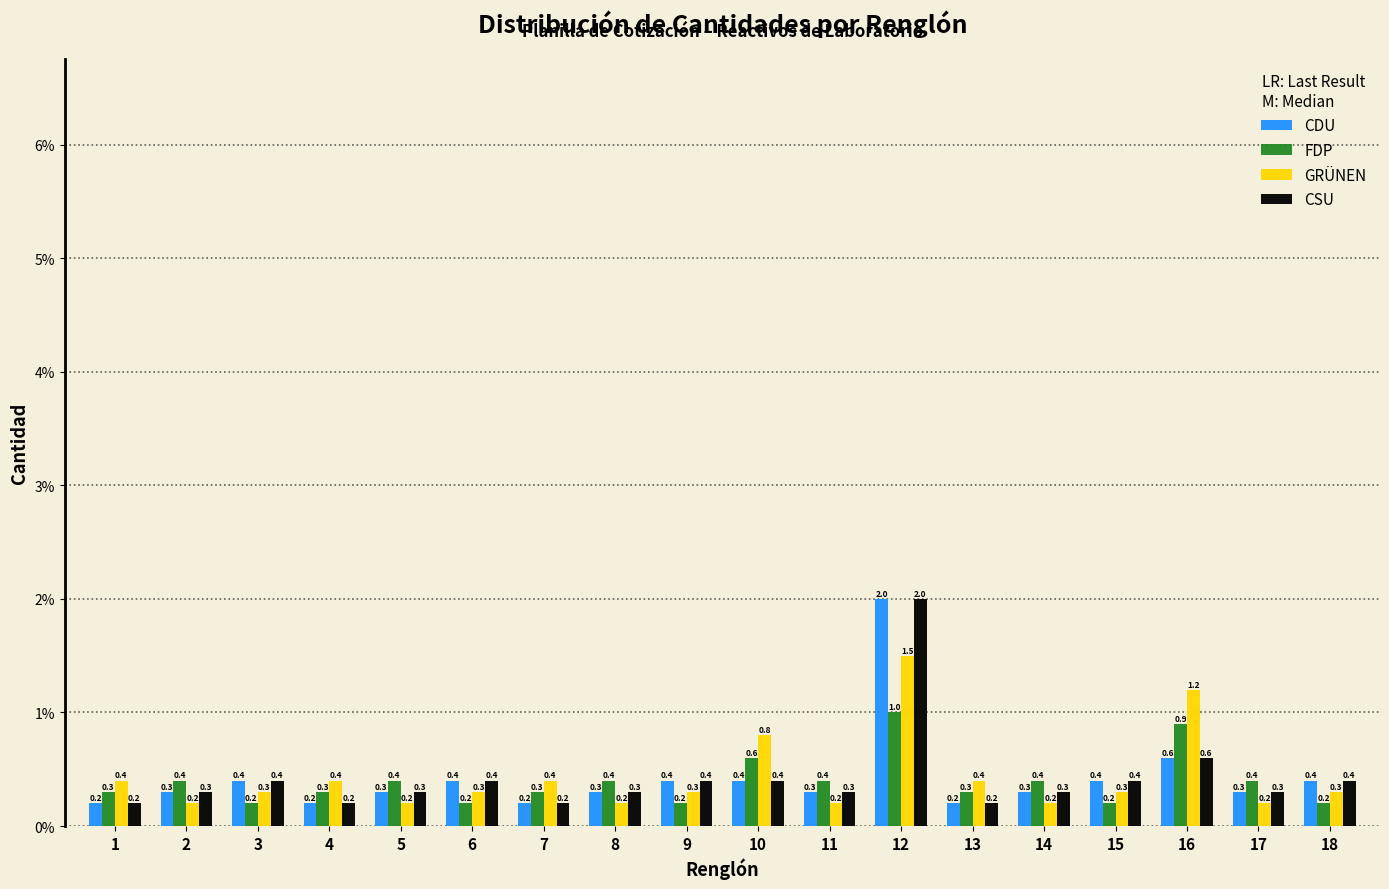

Reading left to right, extract all data points from this chart.

CDU: 1=0.2	2=0.3	3=0.4	4=0.2	5=0.3	6=0.4	7=0.2	8=0.3	9=0.4	10=0.4	11=0.3	12=2.0	13=0.2	14=0.3	15=0.4	16=0.6	17=0.3	18=0.4
FDP: 1=0.3	2=0.4	3=0.2	4=0.3	5=0.4	6=0.2	7=0.3	8=0.4	9=0.2	10=0.6	11=0.4	12=1.0	13=0.3	14=0.4	15=0.2	16=0.9	17=0.4	18=0.2
GRÜNEN: 1=0.4	2=0.2	3=0.3	4=0.4	5=0.2	6=0.3	7=0.4	8=0.2	9=0.3	10=0.8	11=0.2	12=1.5	13=0.4	14=0.2	15=0.3	16=1.2	17=0.2	18=0.3
CSU: 1=0.2	2=0.3	3=0.4	4=0.2	5=0.3	6=0.4	7=0.2	8=0.3	9=0.4	10=0.4	11=0.3	12=2.0	13=0.2	14=0.3	15=0.4	16=0.6	17=0.3	18=0.4